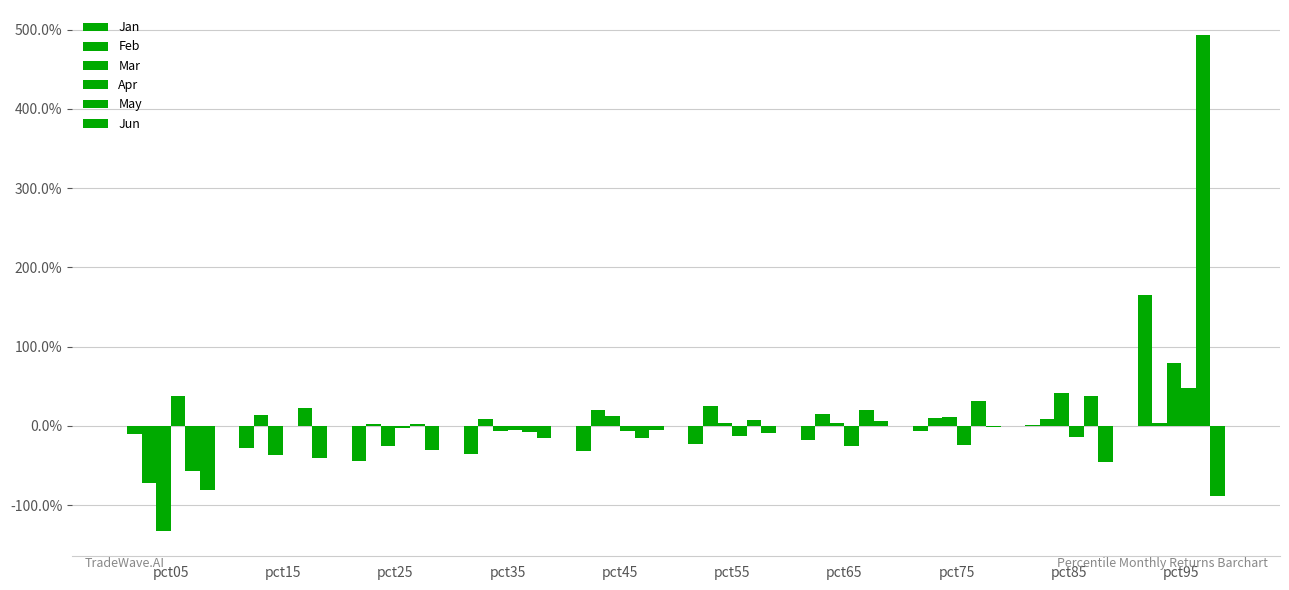

Which series has the largest total across all categories?

May